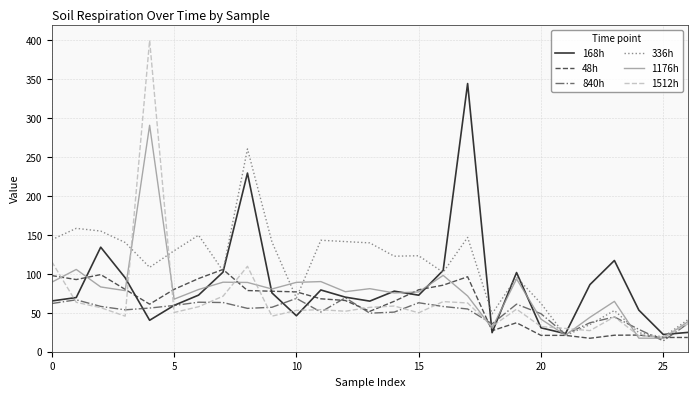

Rank the series by their maximum value, from lowest to highest.

840h, 48h, 336h, 1176h, 168h, 1512h